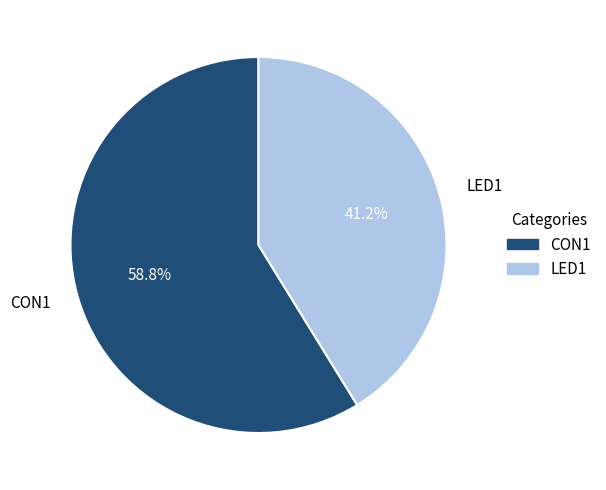

Which category has the smallest portion of the pie?

LED1